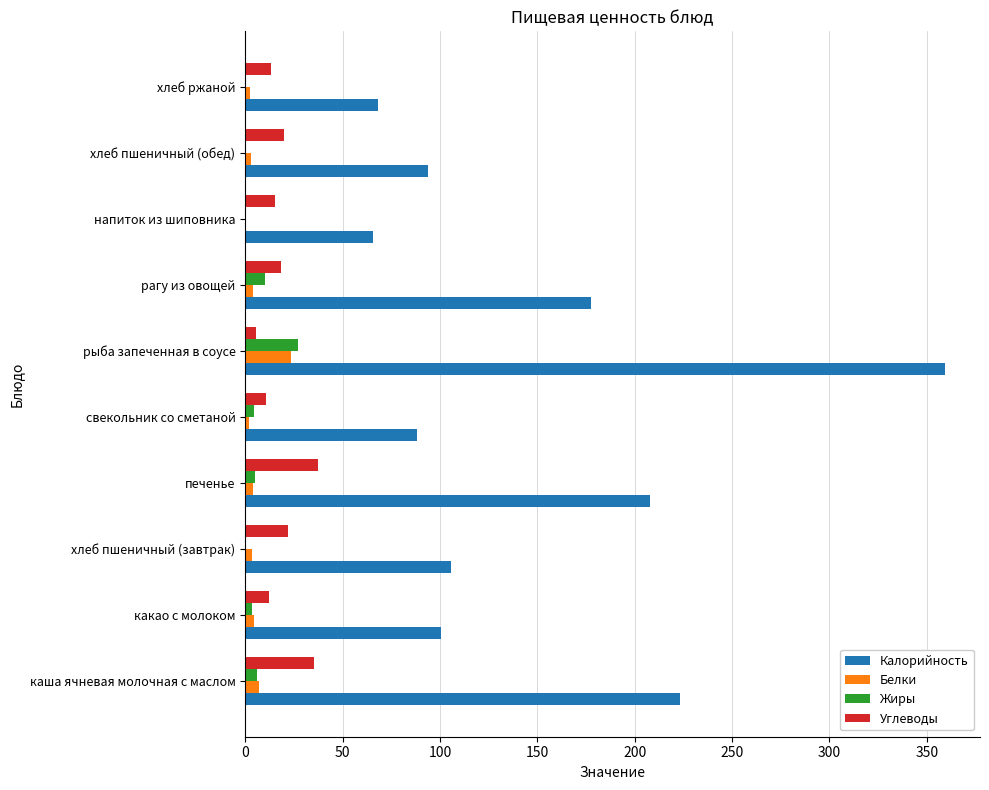

What is the greatest value displayed?

359.4